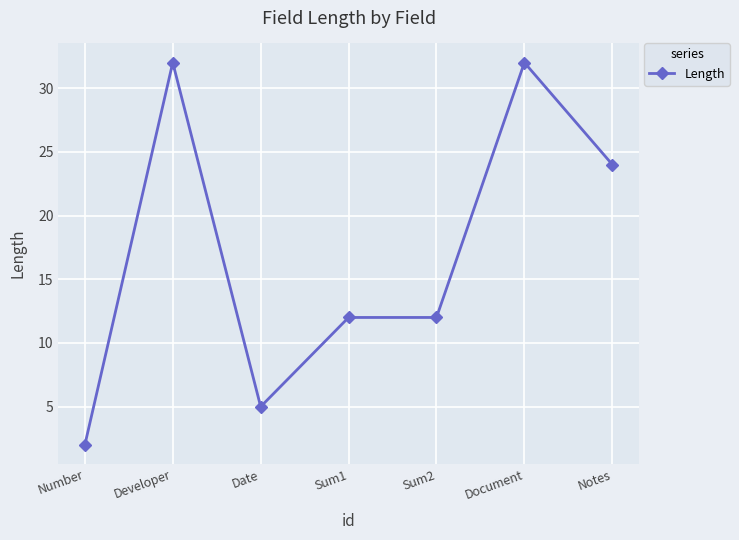

Is this an area chart (filled region under the line)?

No